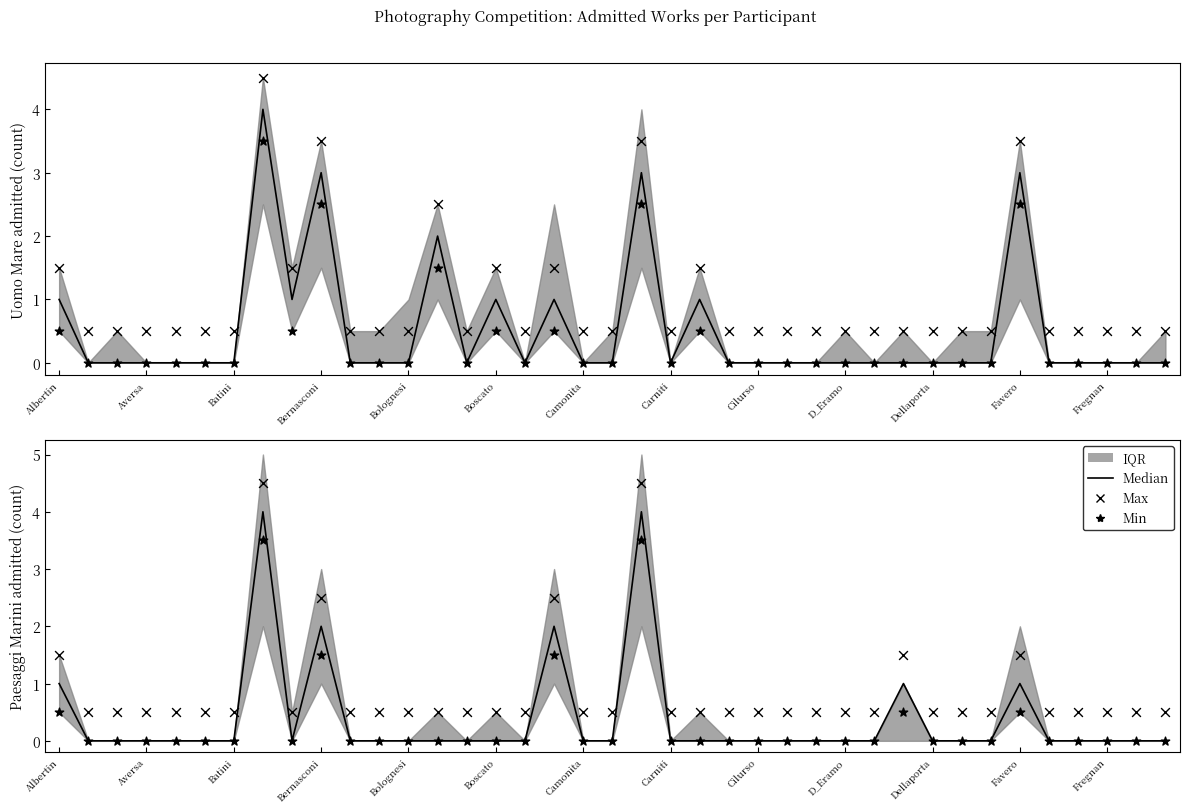

At how many categories does at least one series exceed 2?

4